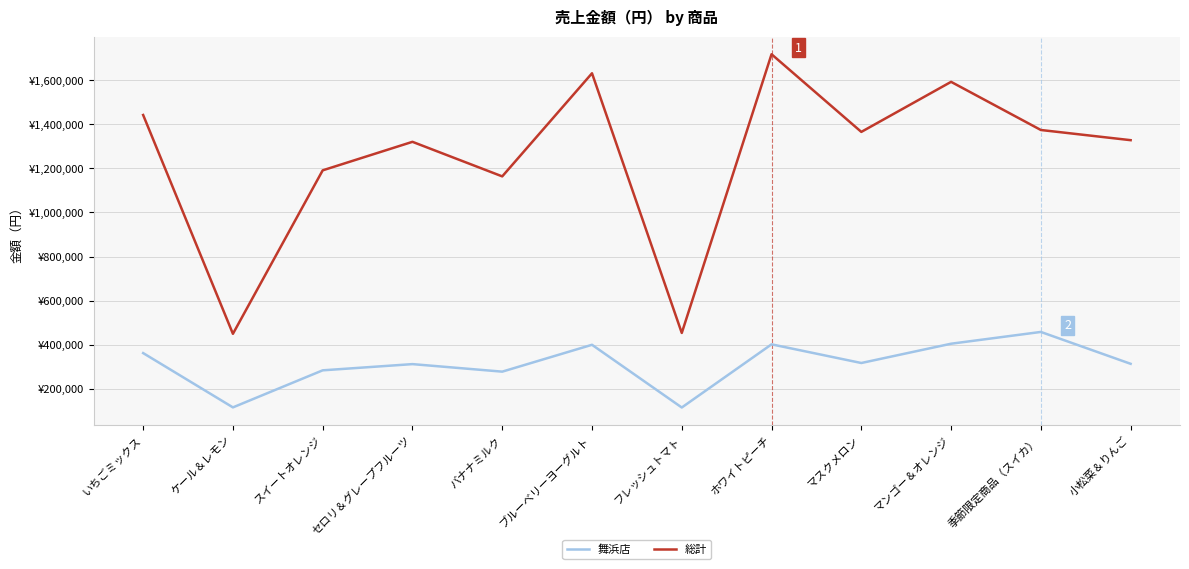

List the series in order of their overall mean, lowest first.

舞浜店, 総計